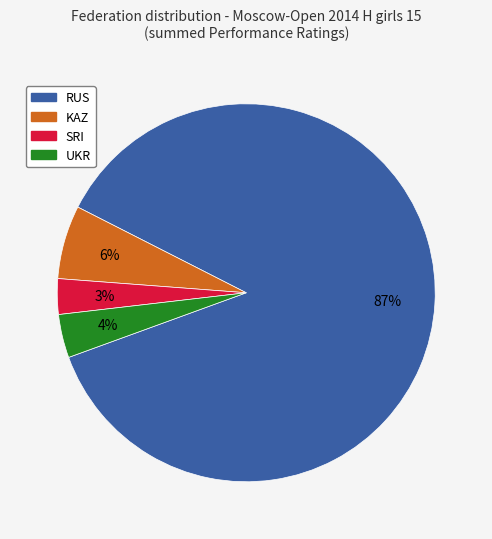

To the nearest percent, what is the difference between the largest and smallest slice percentages?

84%